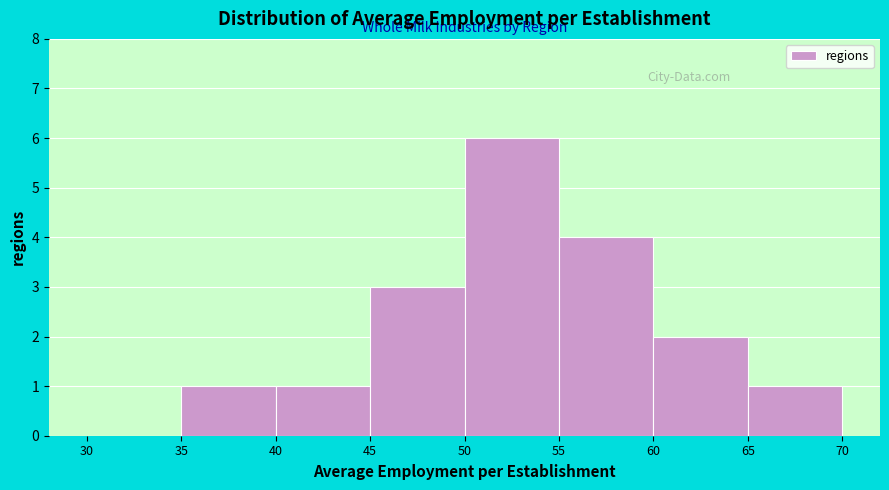

Reading left to right, list every bar in this chart as the range it spans on the x-axis followed by its height. The values are not printed on the chart, so give them approximately, as read against the axis.

30 to 35: 0
35 to 40: 1
40 to 45: 1
45 to 50: 3
50 to 55: 6
55 to 60: 4
60 to 65: 2
65 to 70: 1